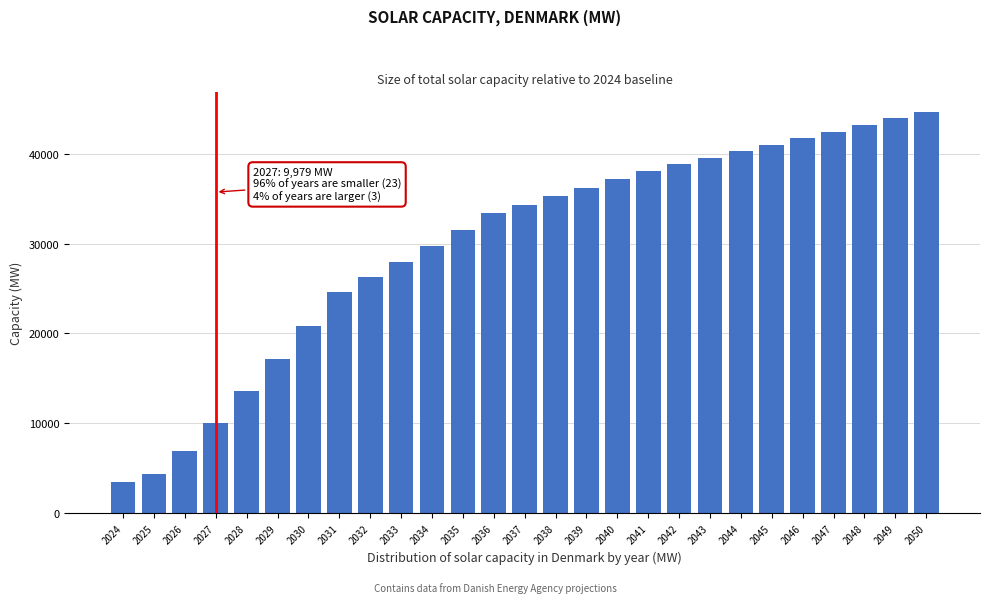

Reading right to left, what are all the values shown in this chart?

2050=44685	2049=43952	2048=43220	2047=42487	2046=41755	2045=41022	2044=40290	2043=39557	2042=38825	2041=38092	2040=37159	2039=36227	2038=35294	2037=34362	2036=33430	2035=31556	2034=29741	2033=27979	2032=26274	2031=24623	2030=20879	2029=17190	2028=13555	2027=9979	2026=6856	2025=4391	2024=3480